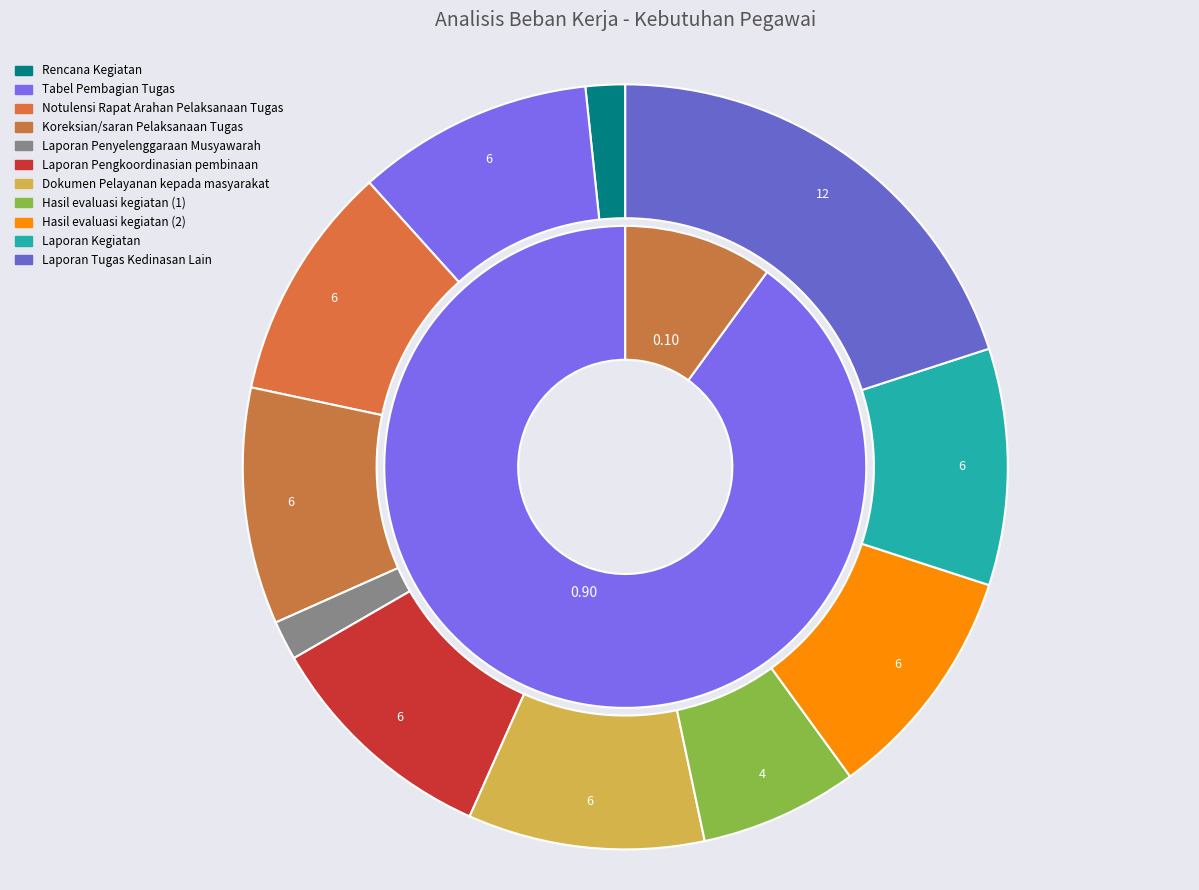

Does Hasil evaluasi kegiatan (2) account for over 50% of the chart?

No